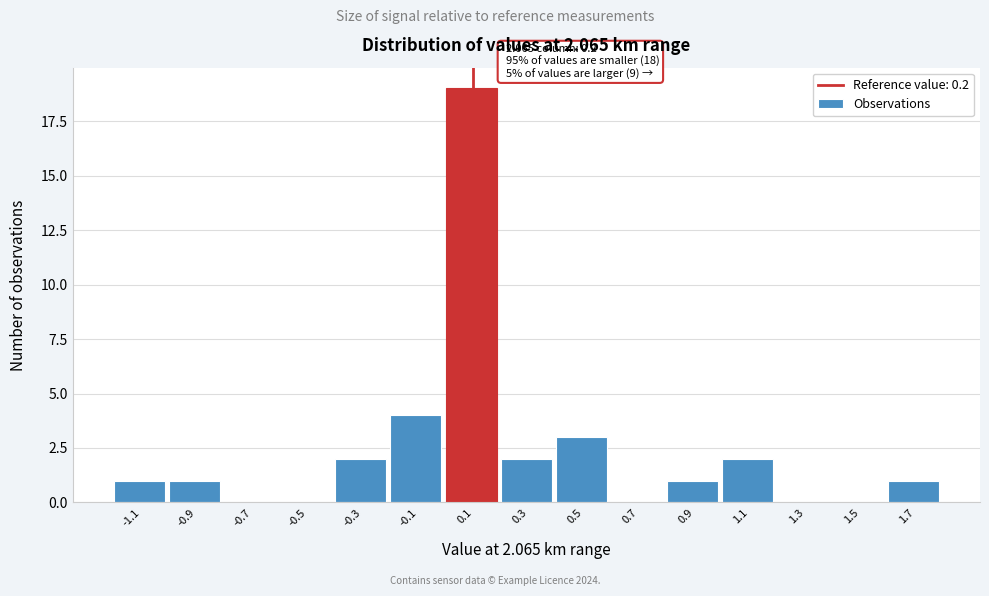

Reading left to right, extract all data points from this chart.

-1.1=1	-0.9=1	-0.7=0	-0.5=0	-0.3=2	-0.1=4	0.1=19	0.3=2	0.5=3	0.7=0	0.9=1	1.1=2	1.3=0	1.5=0	1.7=1